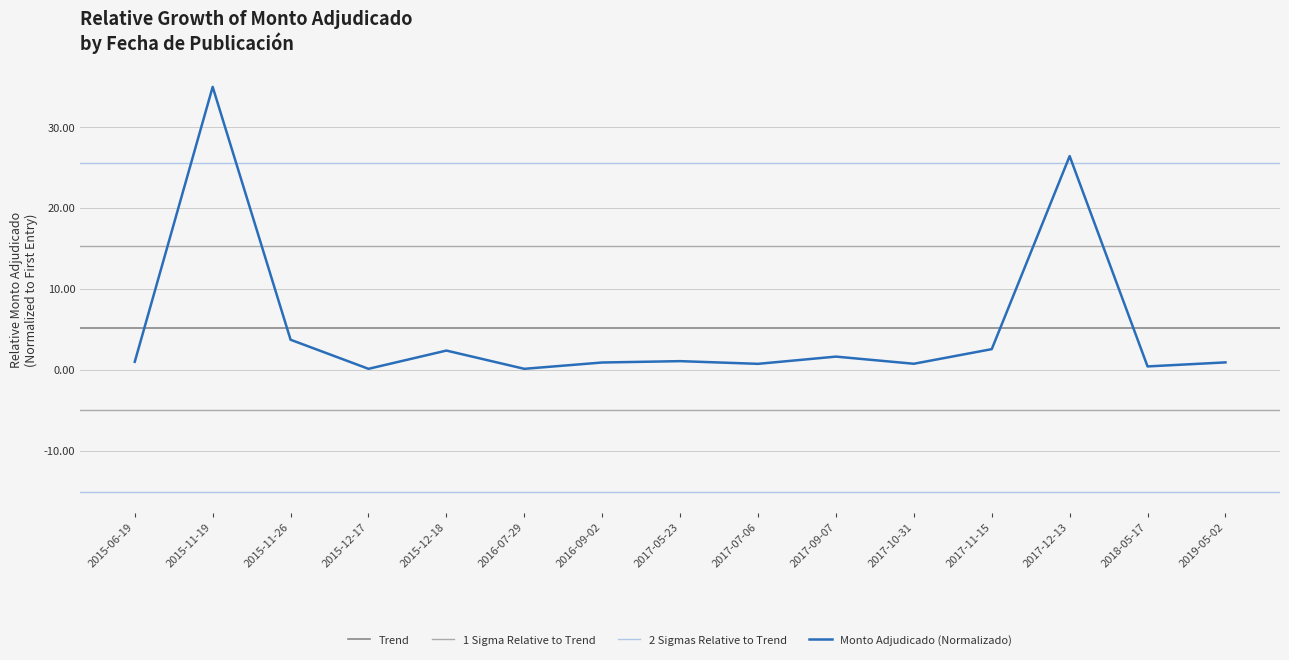

What is the difference between the second highest and second lowest values?

26.3